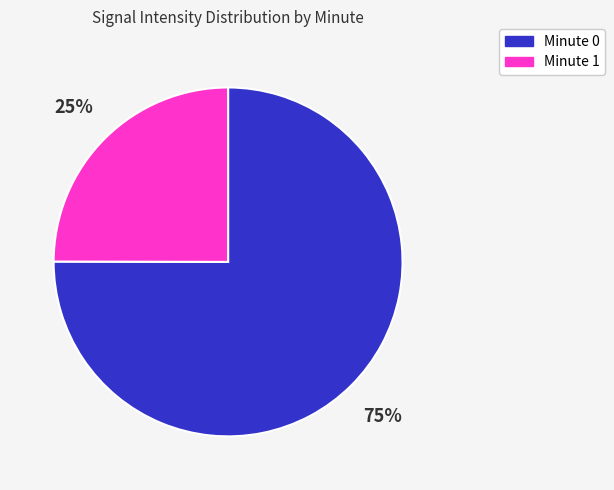

Is it true that Minute 1 is 25% of the pie?

True